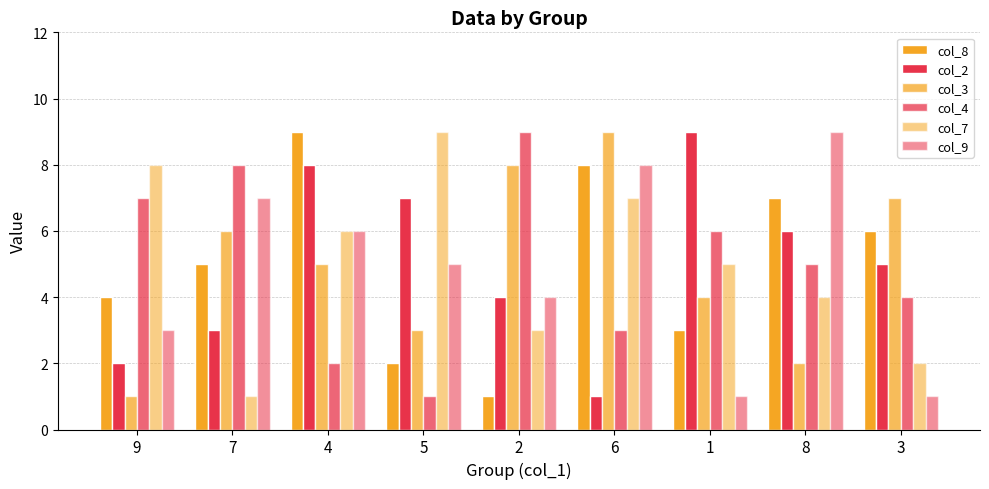

Which series has the largest range (max minus min)?

col_8